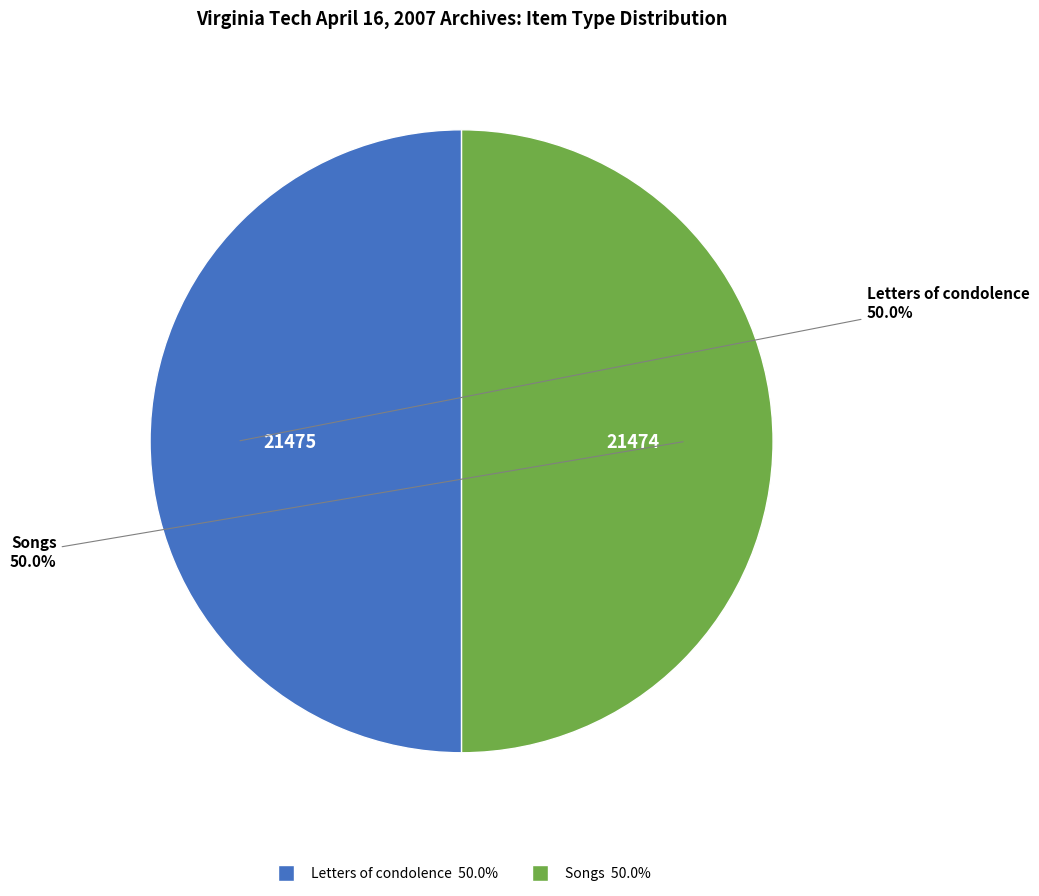

The Letters of condolence slice represents 50% of the pie. True or false?

True